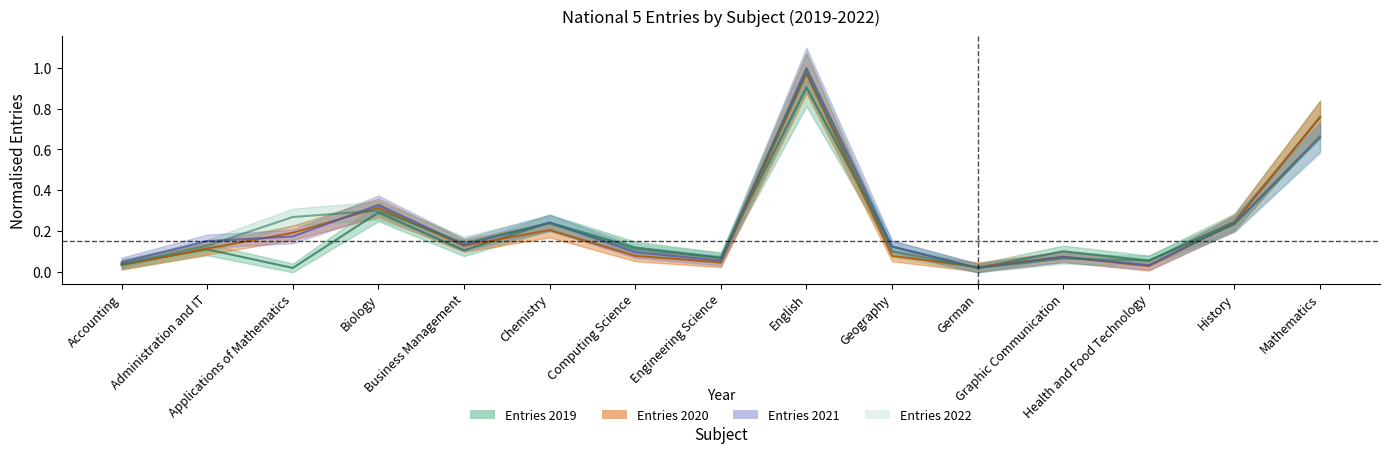

What is the highest value of the Entries 2021 series?

1.0